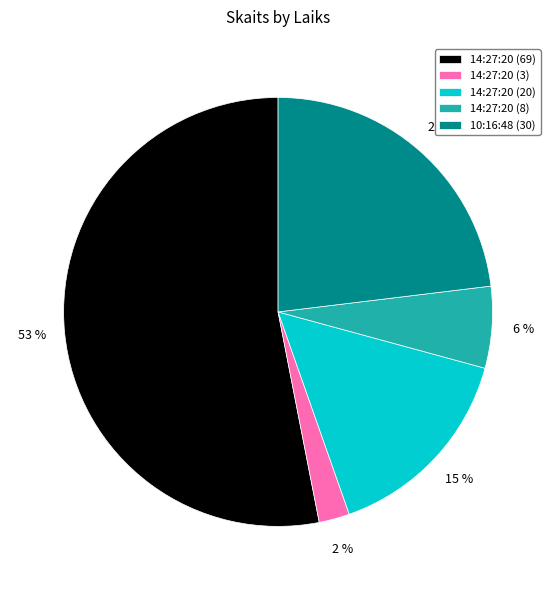

To the nearest percent, what is the average slice percentage?

20%